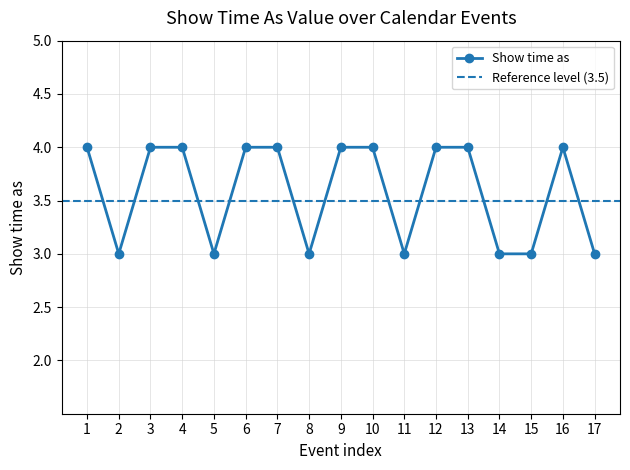

What is the value of the Show time as point at the 7th from the left?

4